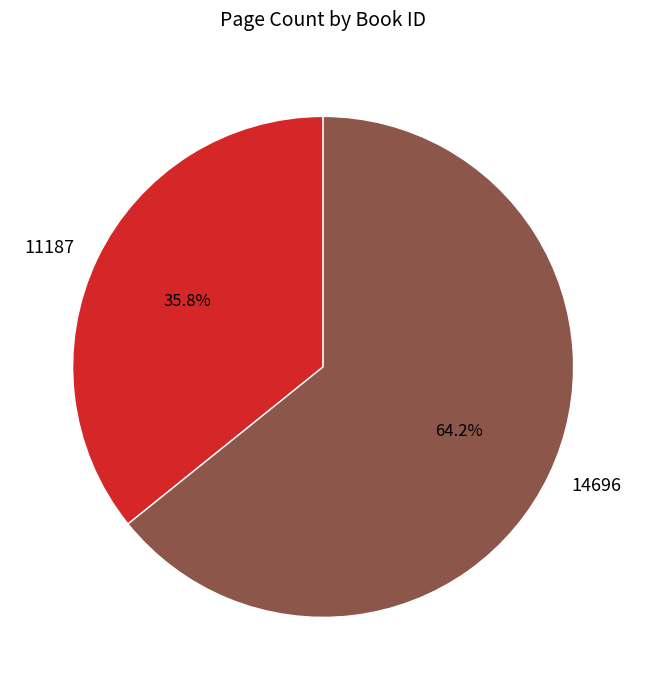

What is the ratio of the value at 14696 to the value at 11187?

1.8